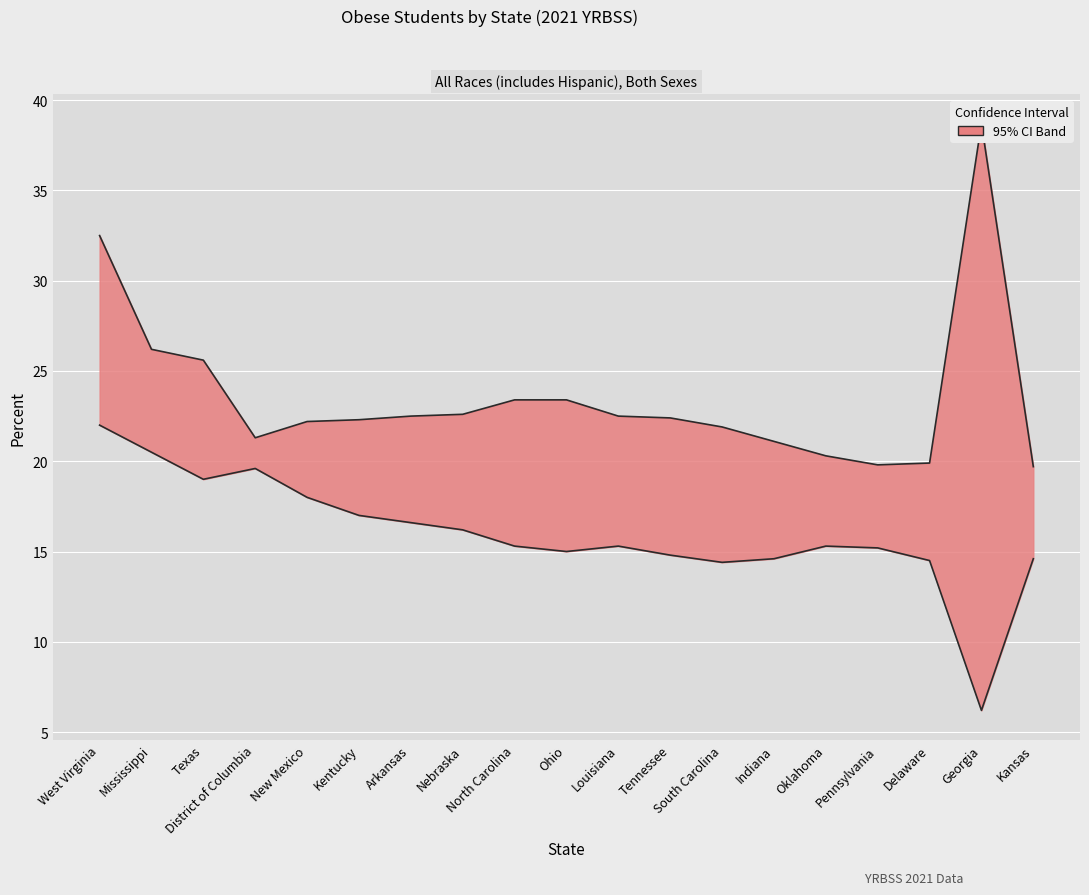

What is the label of the 12th point from the right?

Nebraska